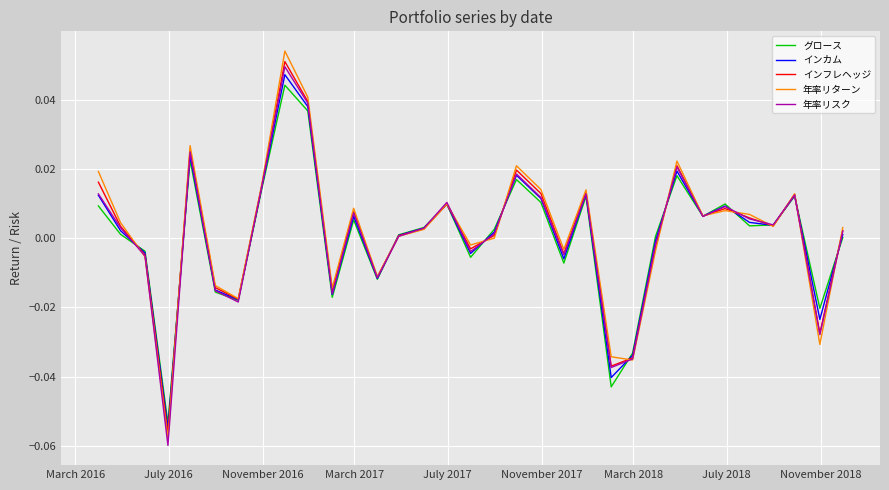

Which series has the largest range (max minus min)?

年率リターン